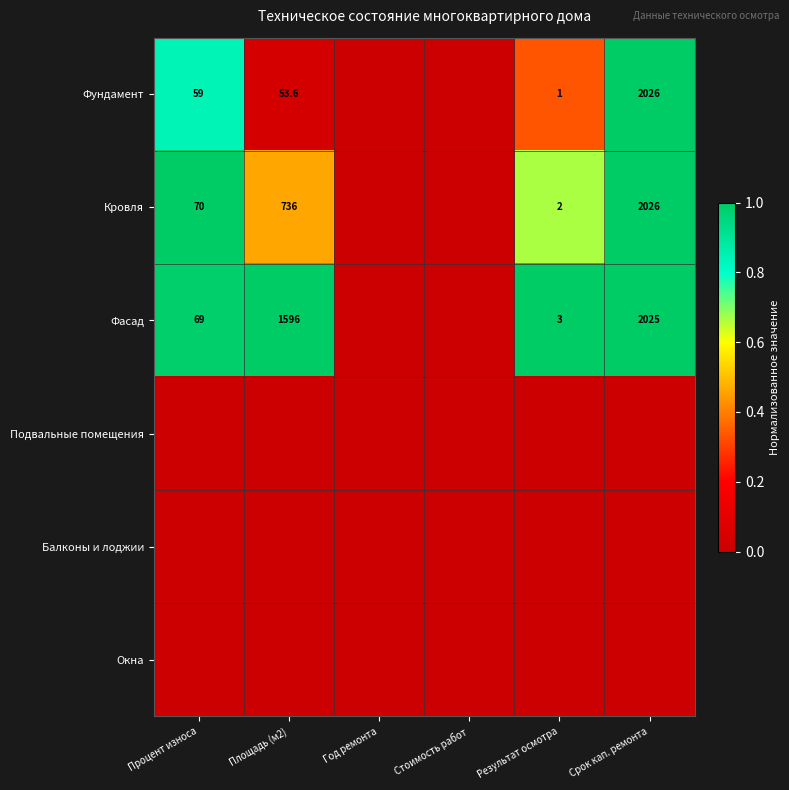

Which label corresponds to the largest value in the chart?

Срок кап. ремонта